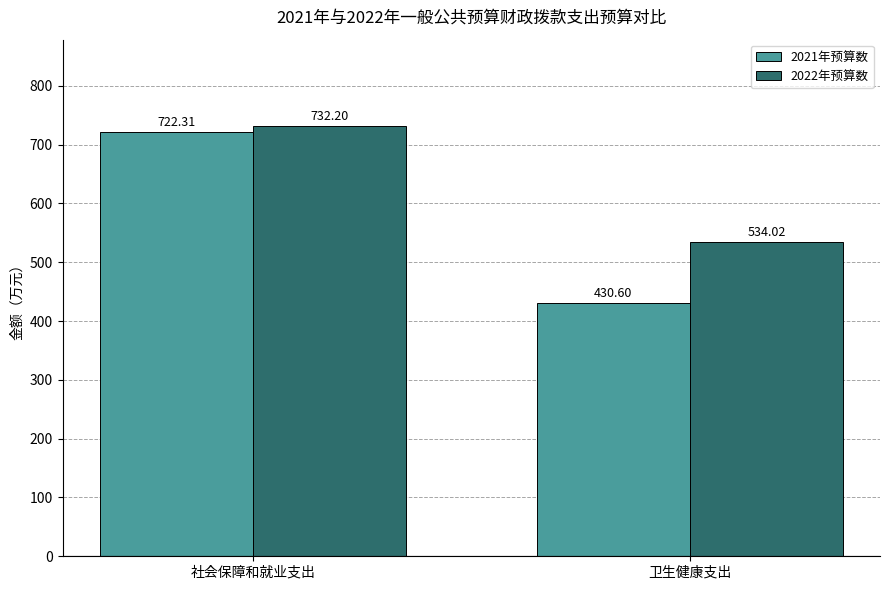

What is the label of the 1st bar from the right?

卫生健康支出